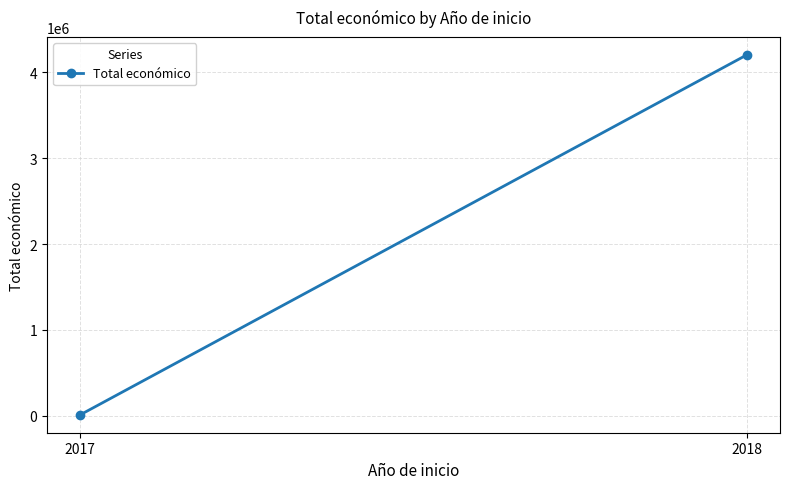

What is the value of the 2nd point from the left?

4202110